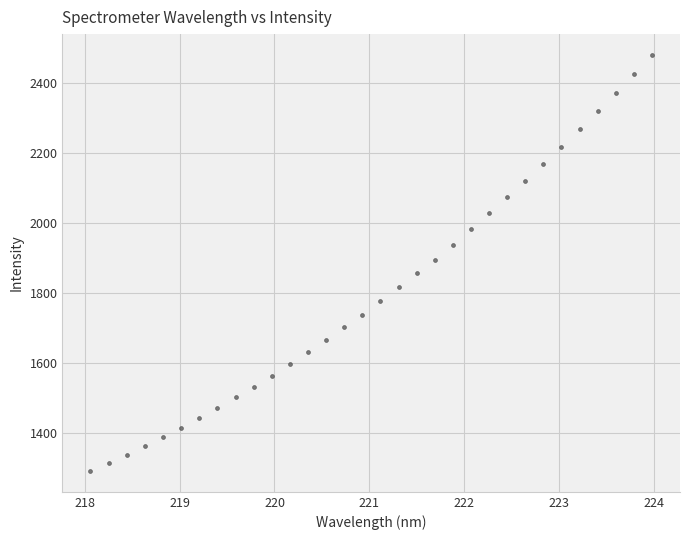

What is the range of Y values (max minus min)?

1189.2